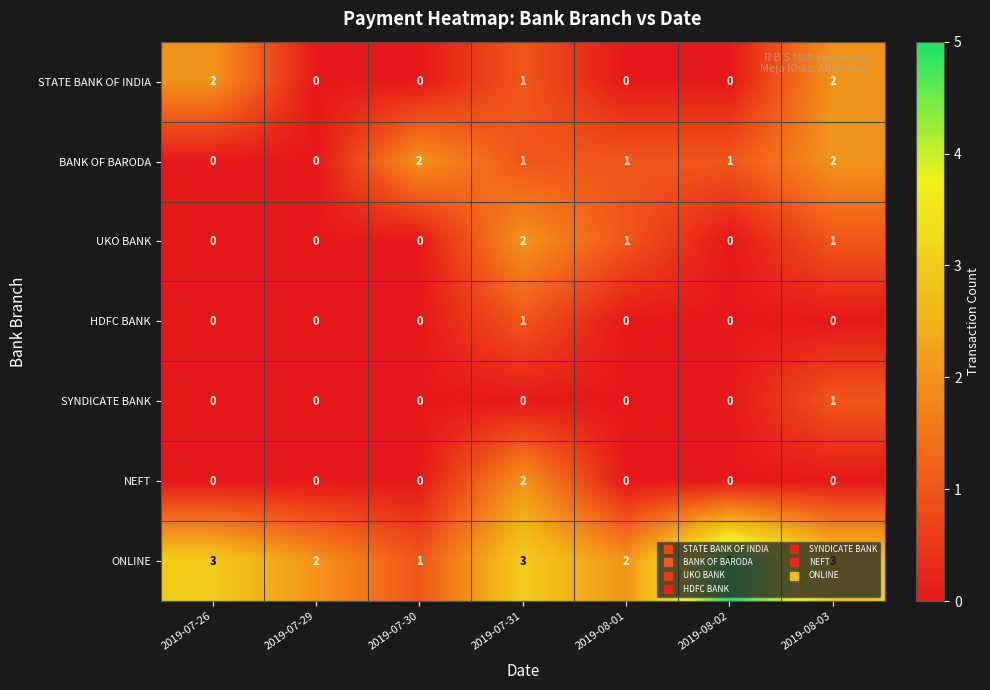

How many categories are shown in the chart?

7